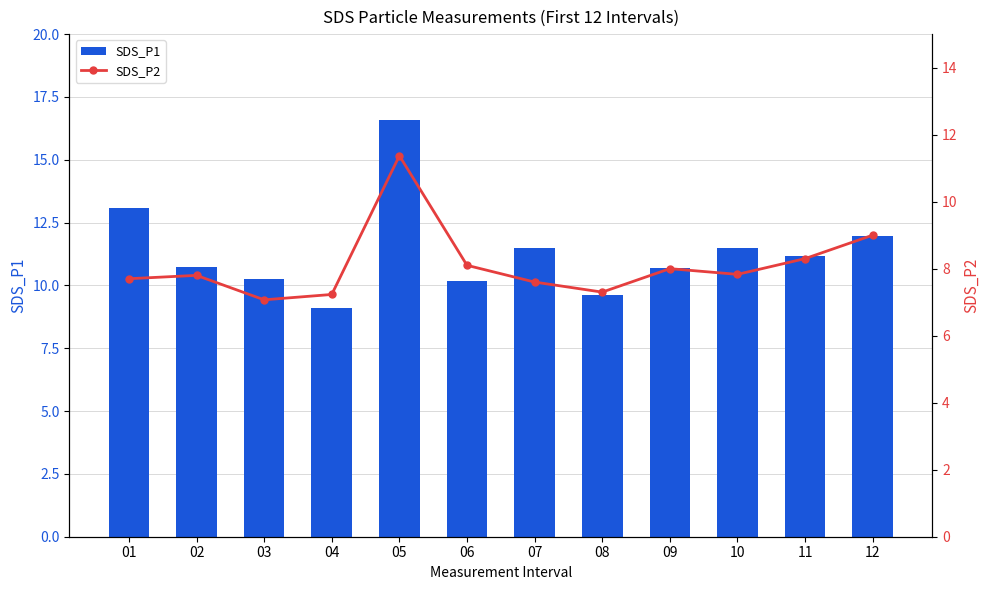

Which series has the widest spread of values?

SDS_P1